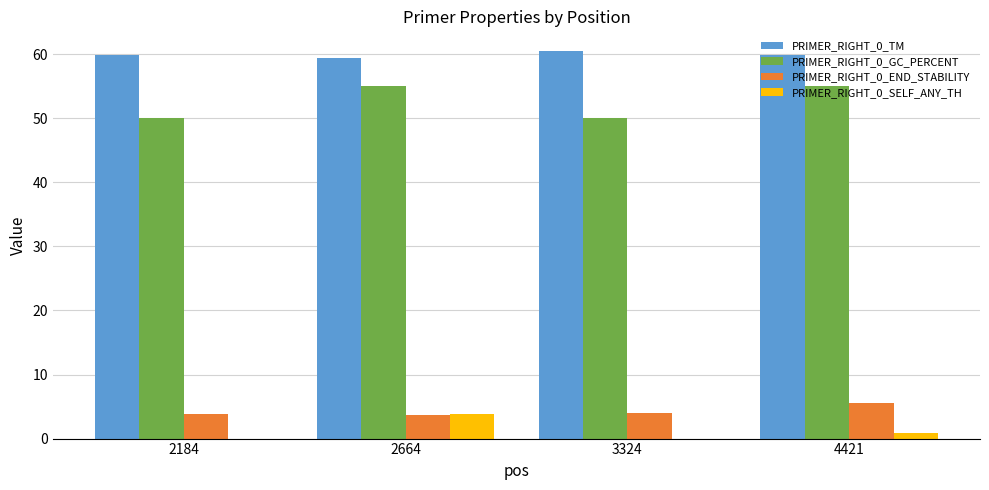

What is the difference between the PRIMER_RIGHT_0_GC_PERCENT values at 3324 and 4421?

5.0